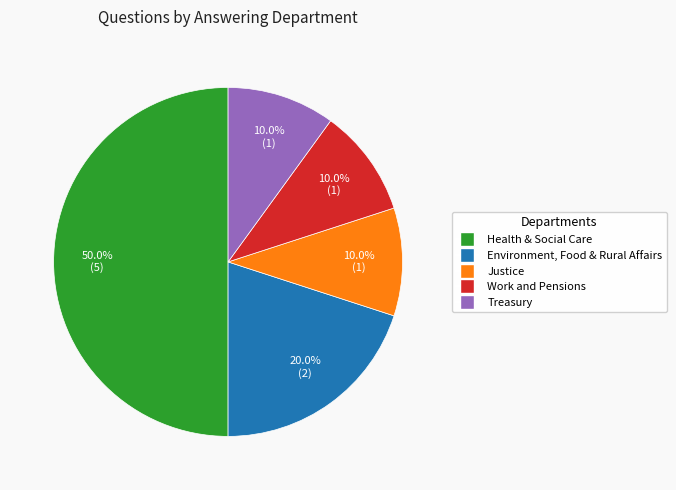

Count the number of slices in the pie.

5